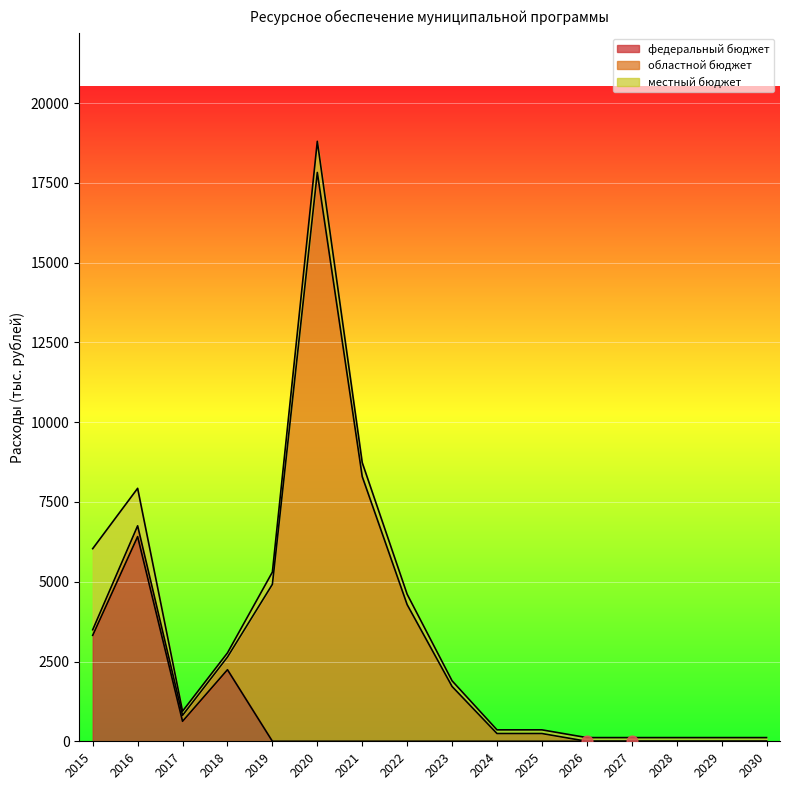

At how many categories does at least one series exceed 4691?

4